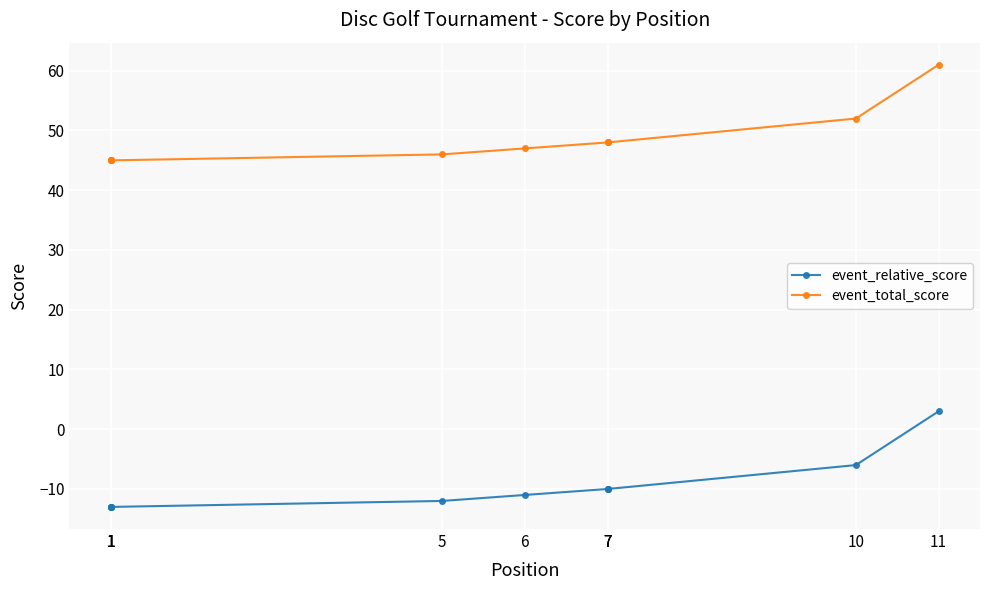

Reading left to right, what are all the values shown in this chart?

event_relative_score: 1=-13	1=-13	1=-13	1=-13	5=-12	6=-11	7=-10	7=-10	7=-10	10=-6	11=3
event_total_score: 1=45	1=45	1=45	1=45	5=46	6=47	7=48	7=48	7=48	10=52	11=61